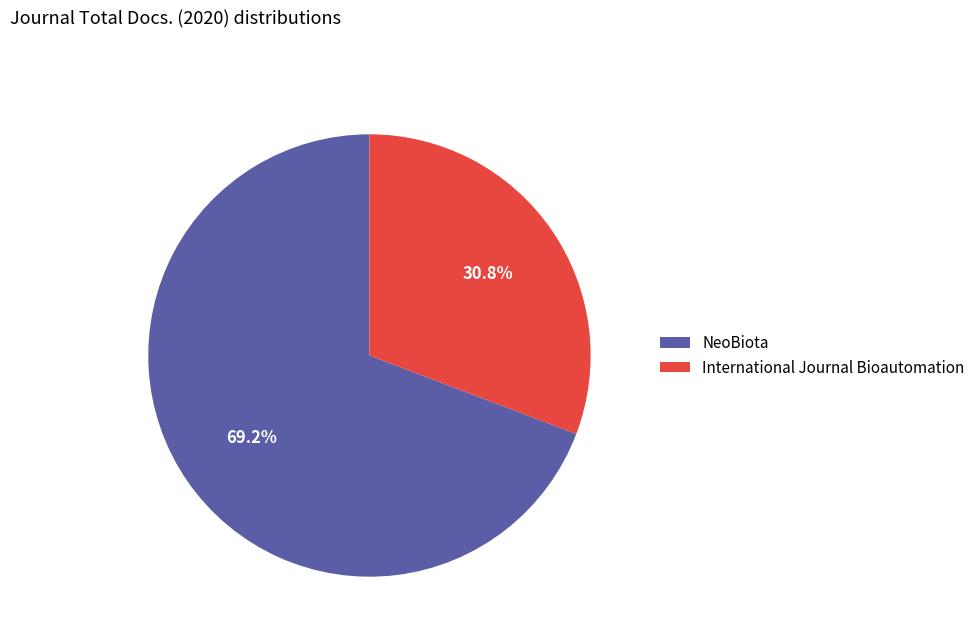

Which has a higher value, NeoBiota or International Journal Bioautomation?

NeoBiota